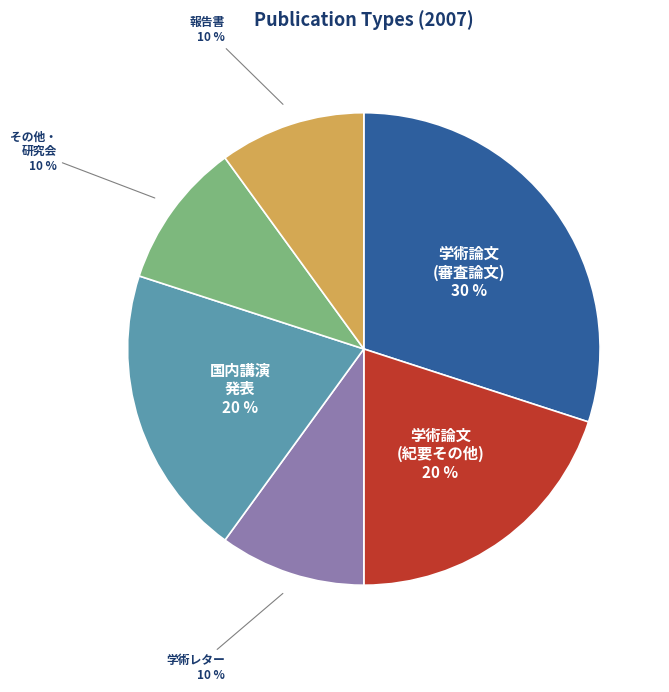

Which category has the biggest portion of the pie?

学術論文 (審査論文)